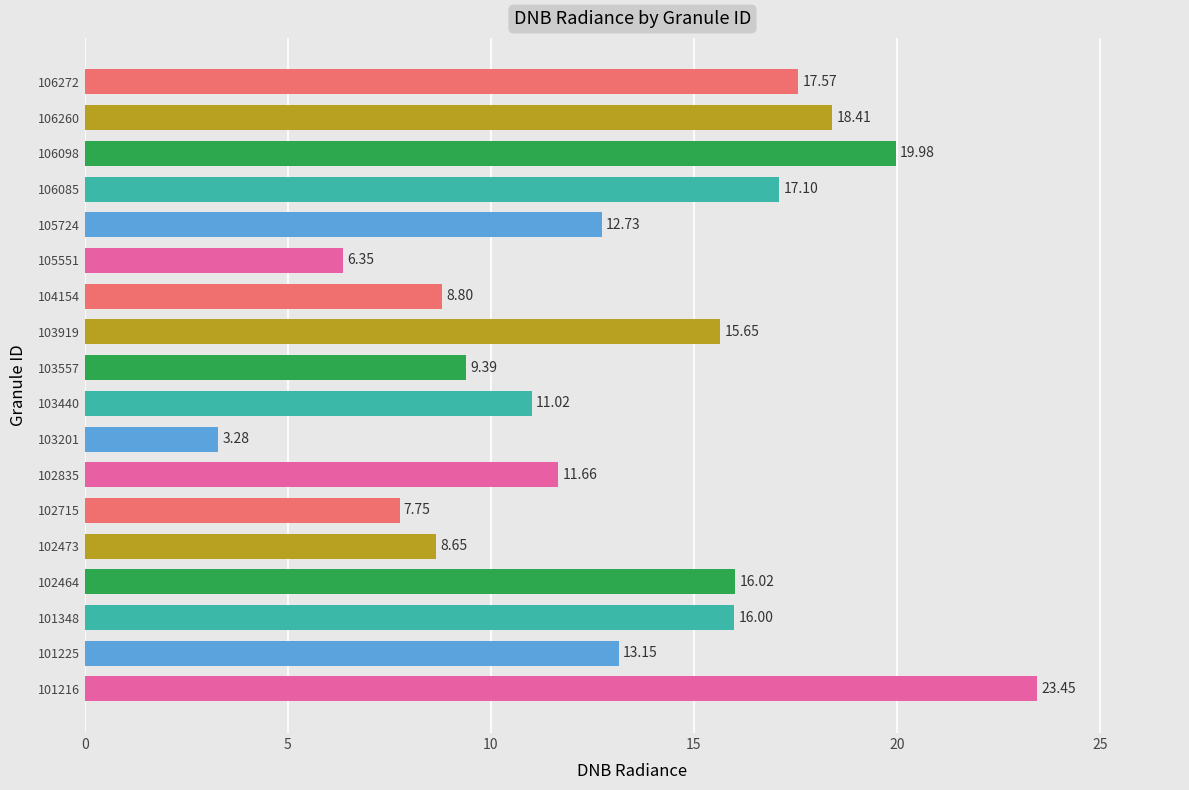

Rank the categories by value from highest to lowest.

101216, 106098, 106260, 106272, 106085, 102464, 101348, 103919, 101225, 105724, 102835, 103440, 103557, 104154, 102473, 102715, 105551, 103201